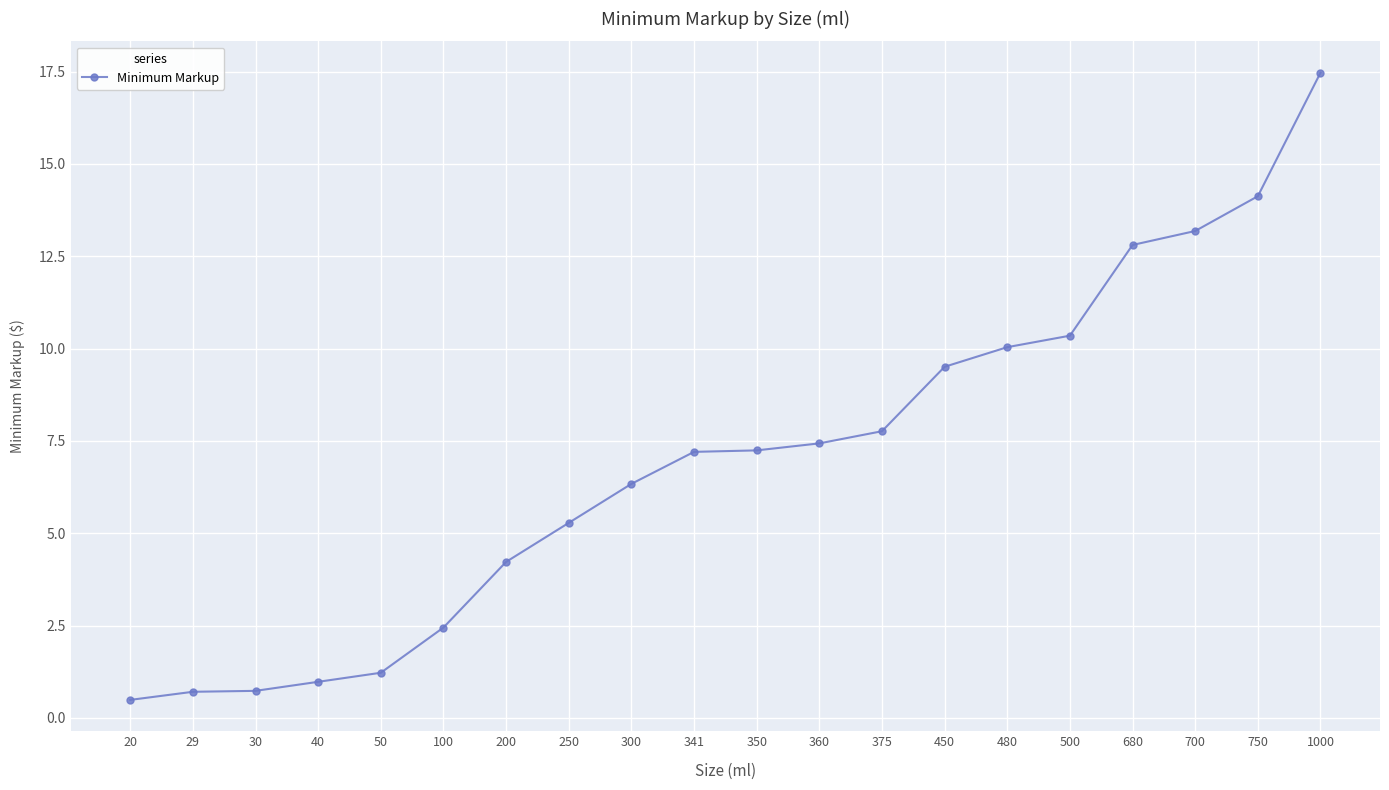

Is it true that the value at 300 is 6.3?

True